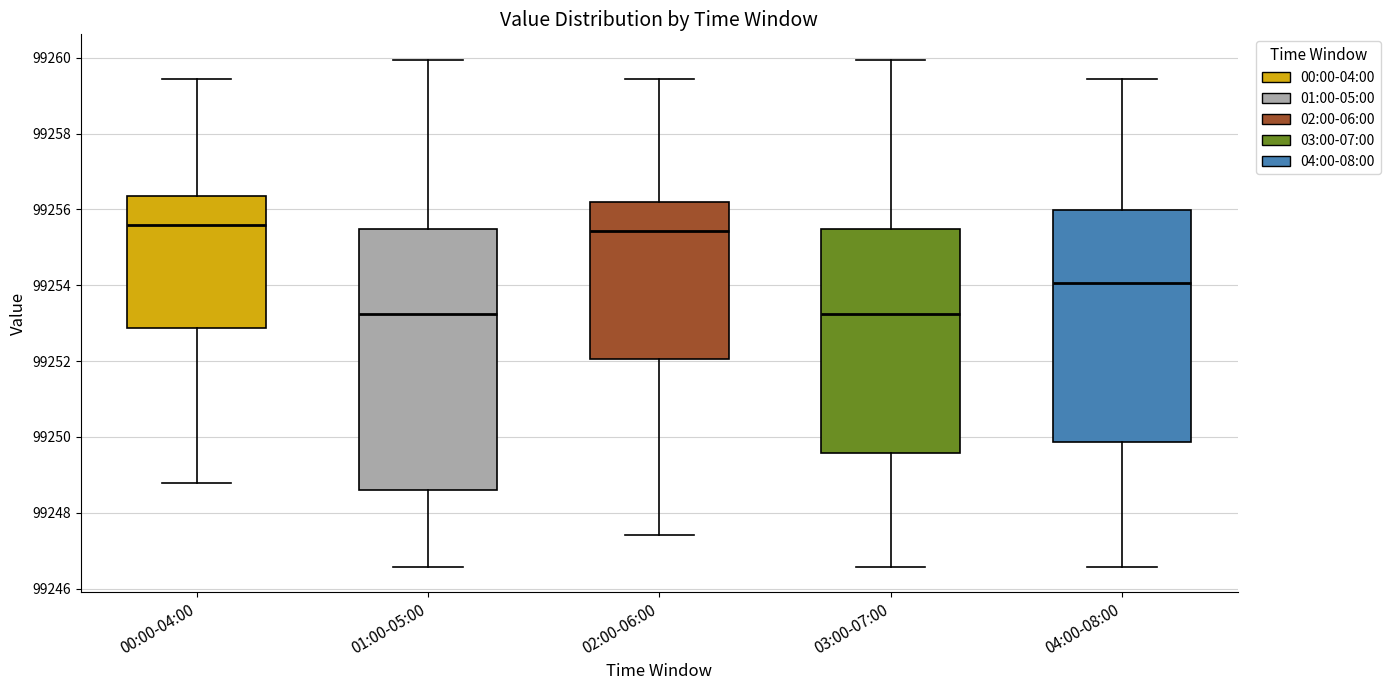

Which box is the tallest, from its lower edge to its upper edge?

01:00-05:00